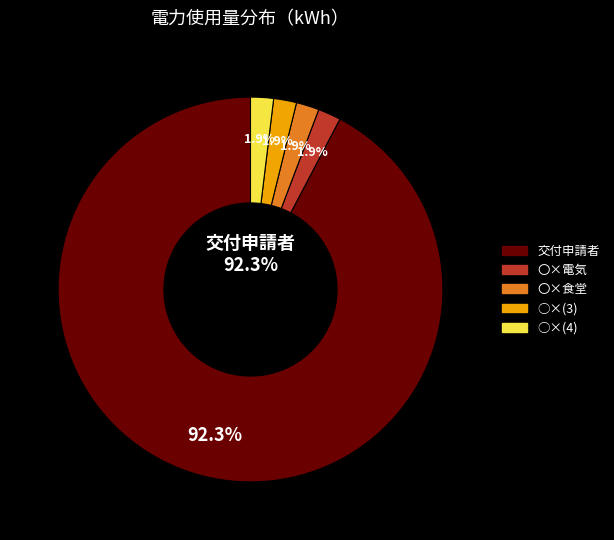

How many slices are in this pie chart?

5